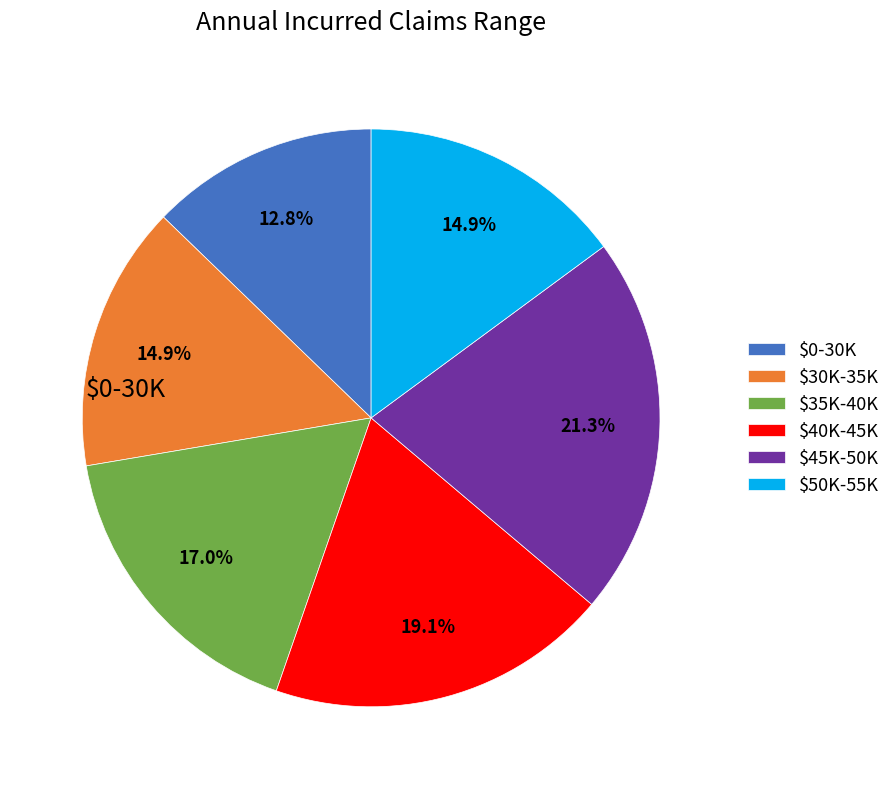

Is there a majority slice in this chart?

No